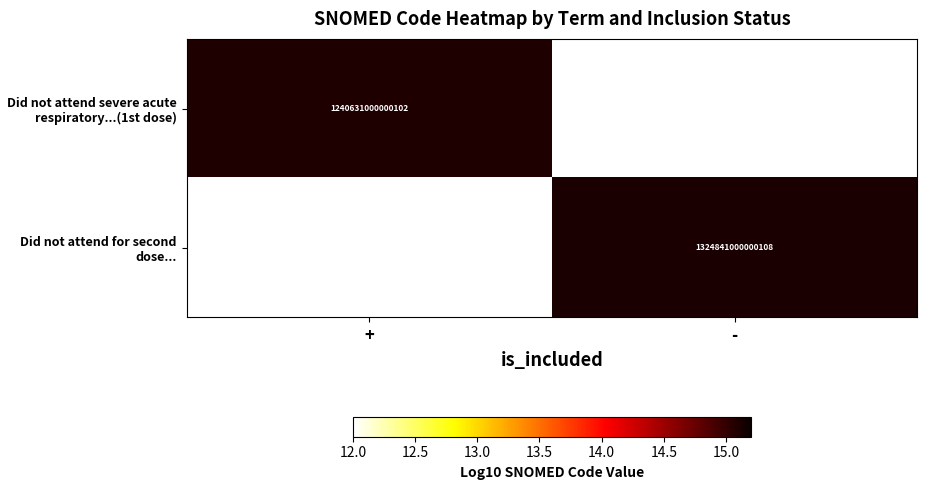

How many positive values does the Did not attend for second dose... series have?

1